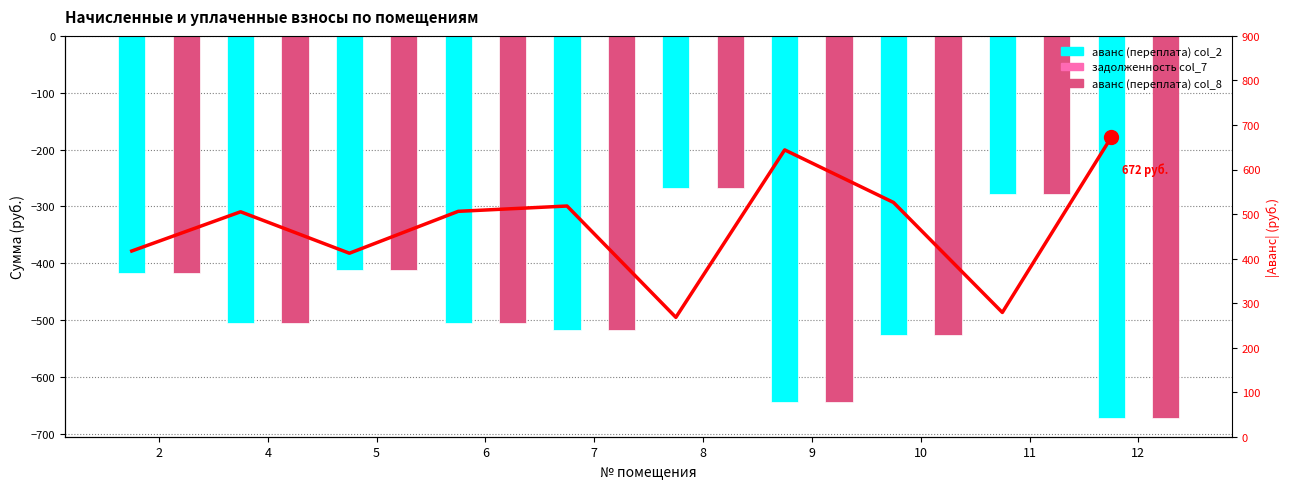

What is the highest value of the аванс (переплата) col_2 series?

-268.0